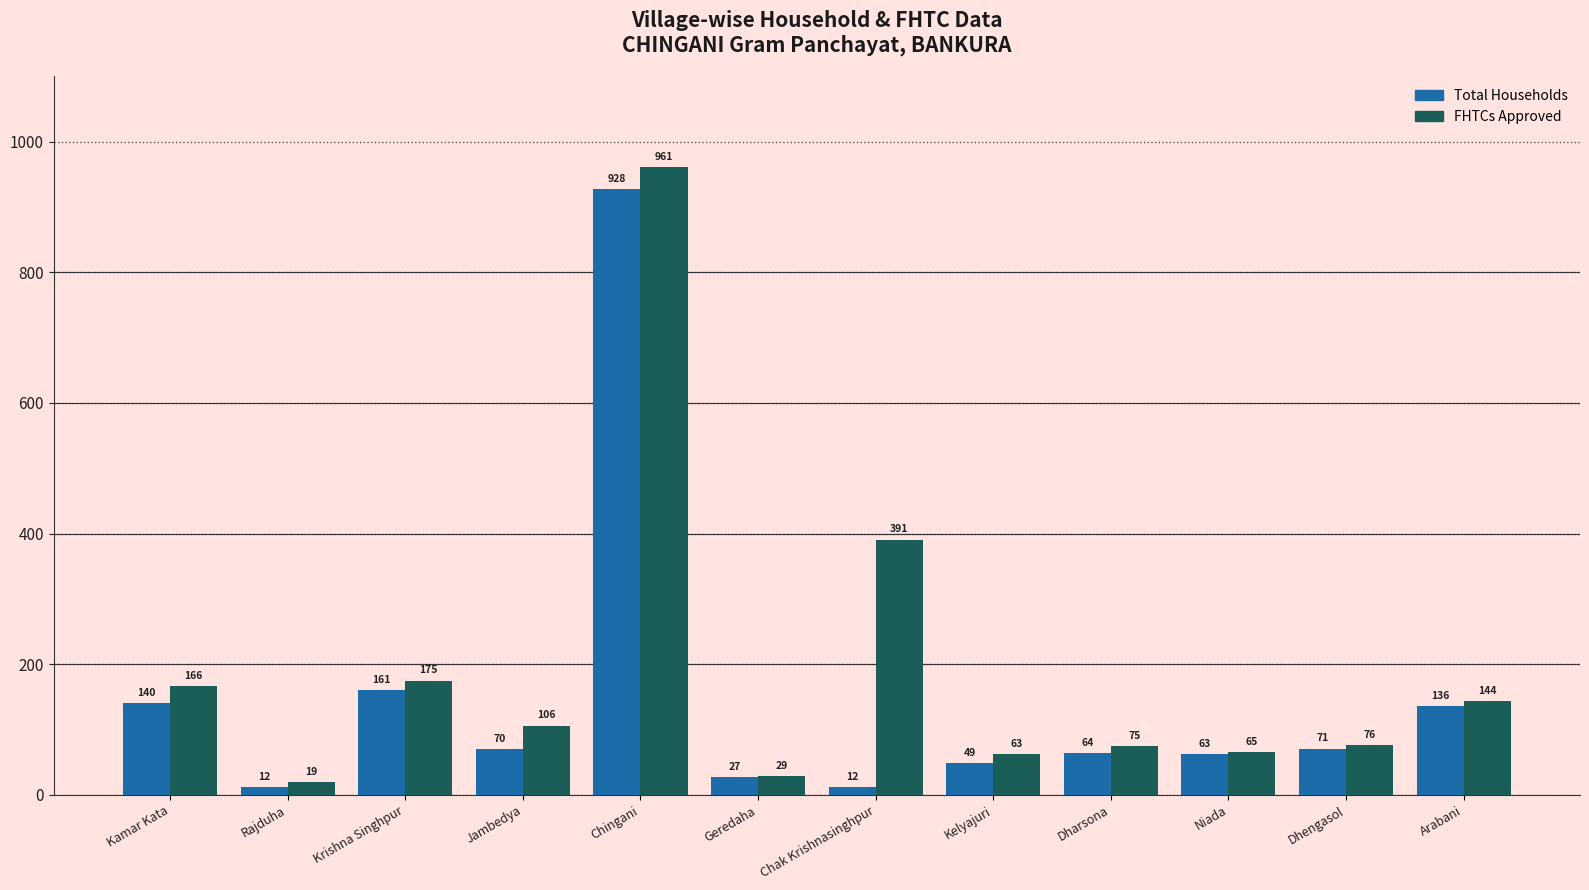

What is the difference between the second highest and second lowest values in the Total Households series?

149